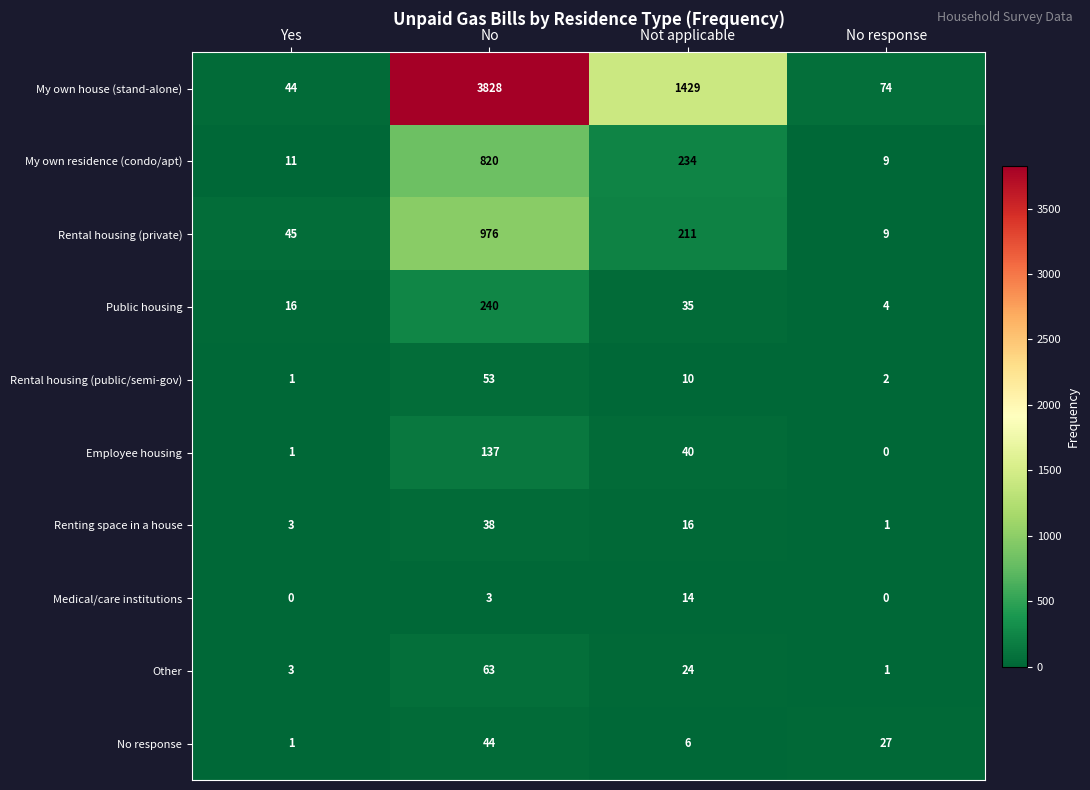

Count the number of data series in this chart.

10